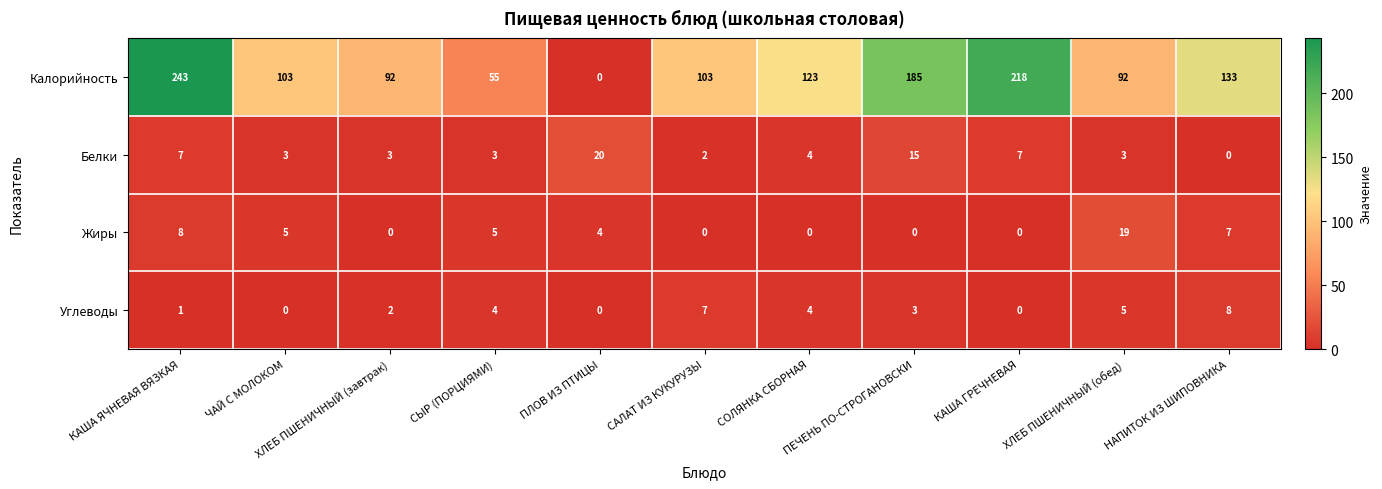

Which category has the highest value across all series?

КАША ЯЧНЕВАЯ ВЯЗКАЯ